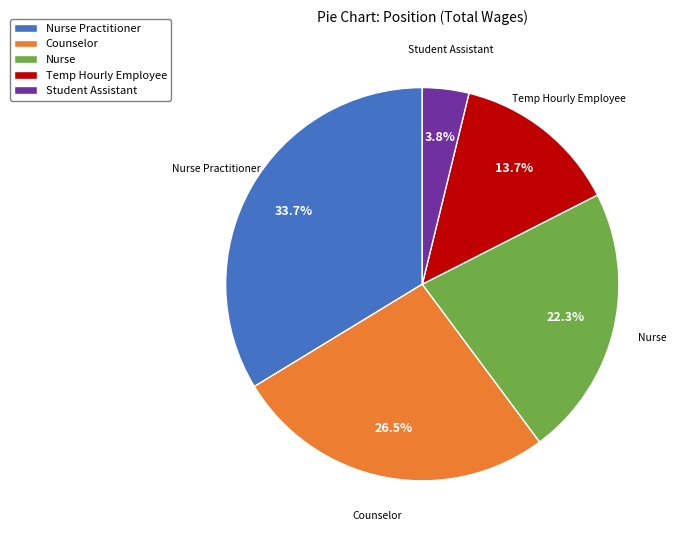

Which category has the smallest portion of the pie?

Student Assistant